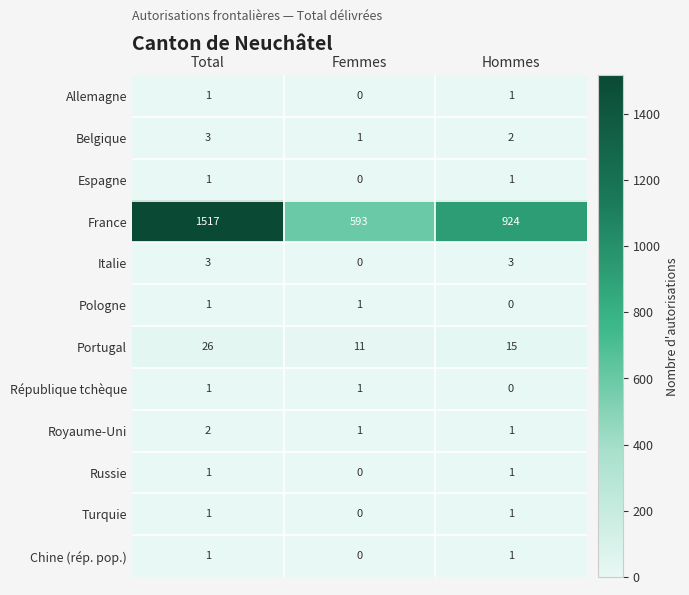

What is the sum of all Belgique values?

6